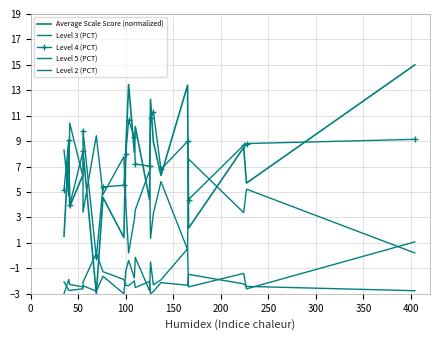

How many categories are shown in the chart?

21